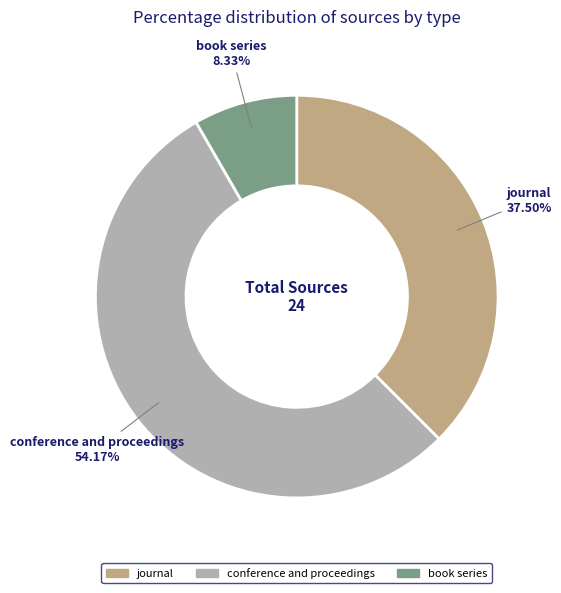

Rank the categories by value from highest to lowest.

conference and proceedings, journal, book series